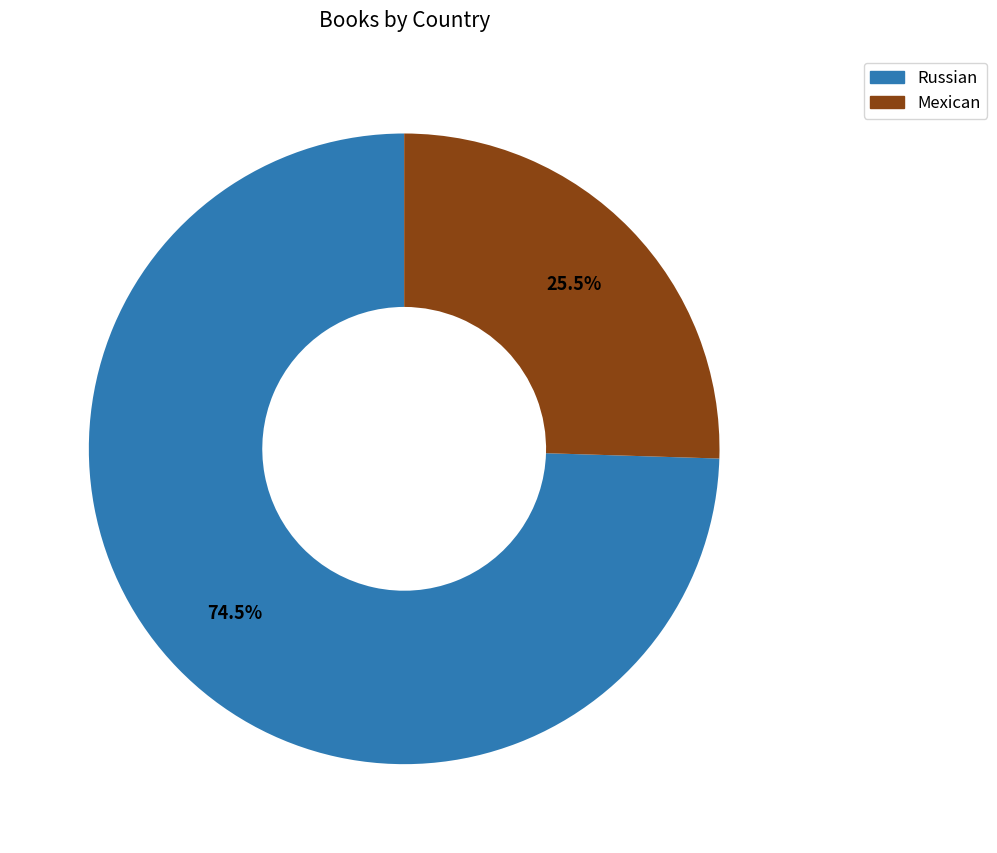

Between Mexican and Russian, which is larger?

Russian